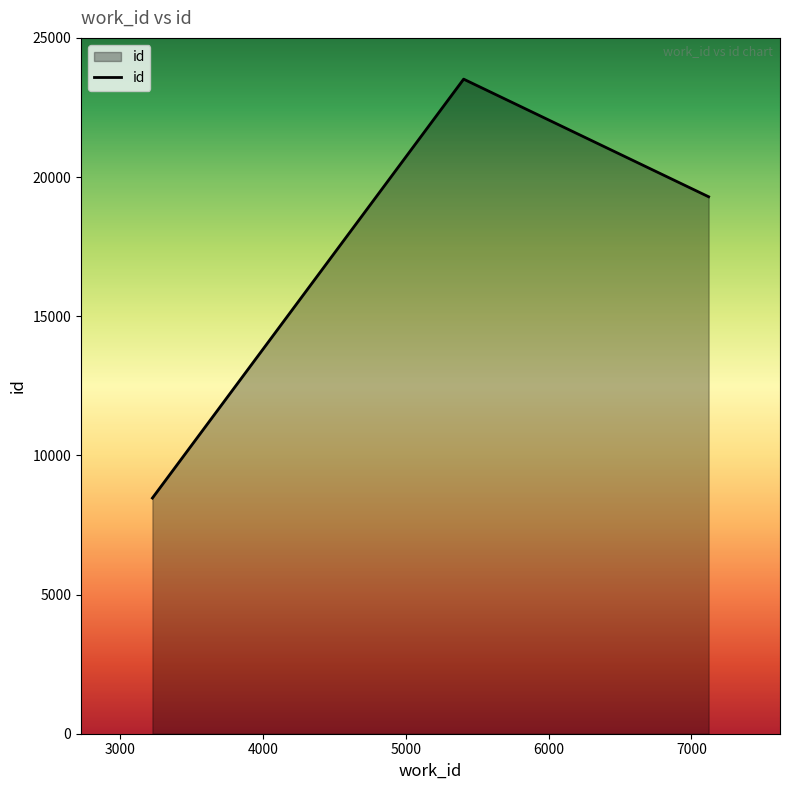

What is the difference between the maximum and second lowest values?

4226